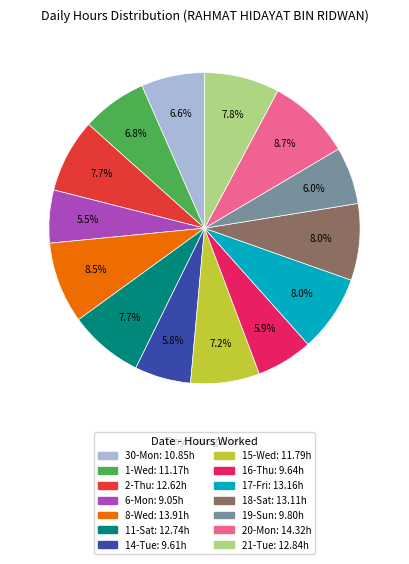

Does any single category account for the majority?

No